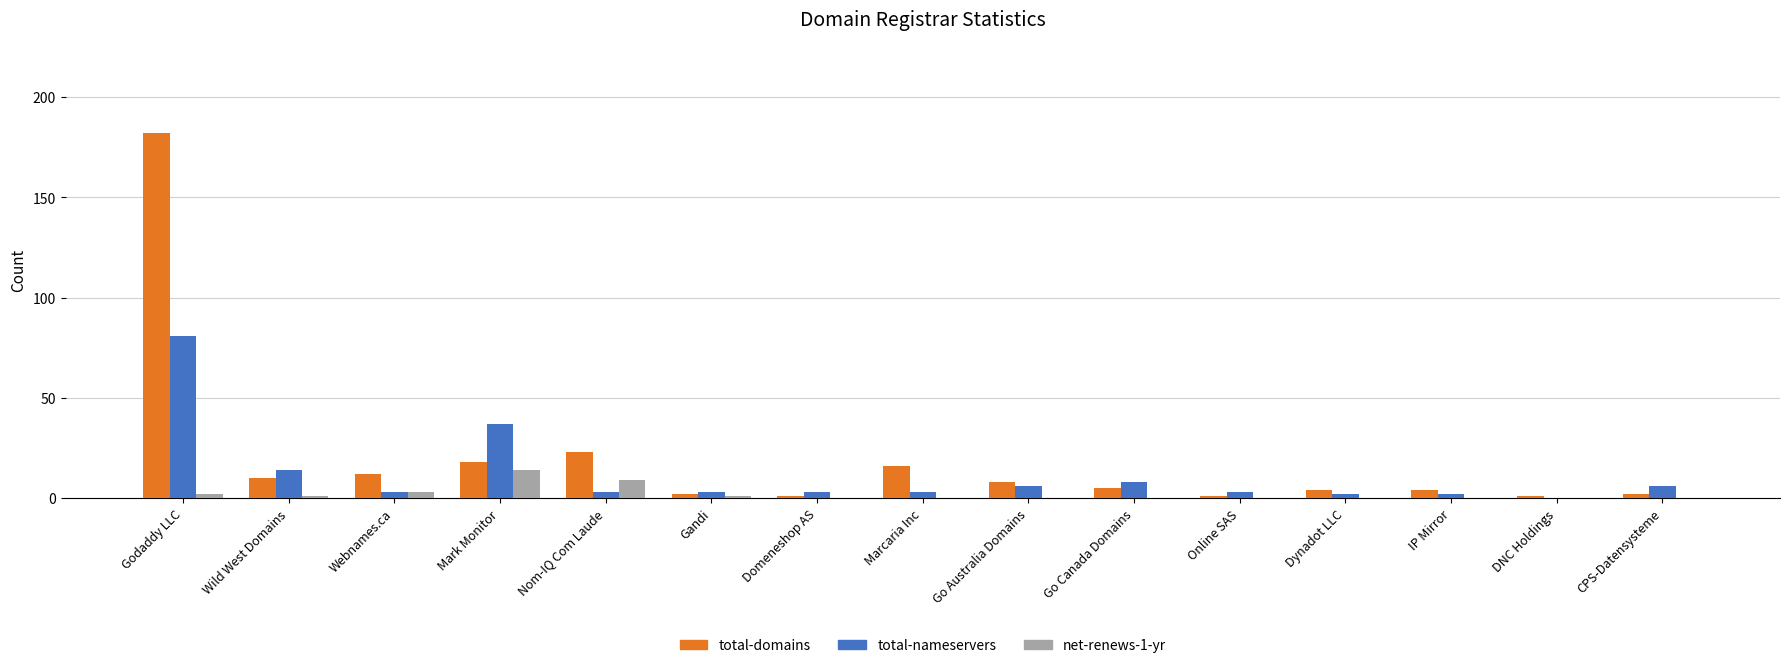

Which category has the highest value in the total-domains series?

Godaddy LLC